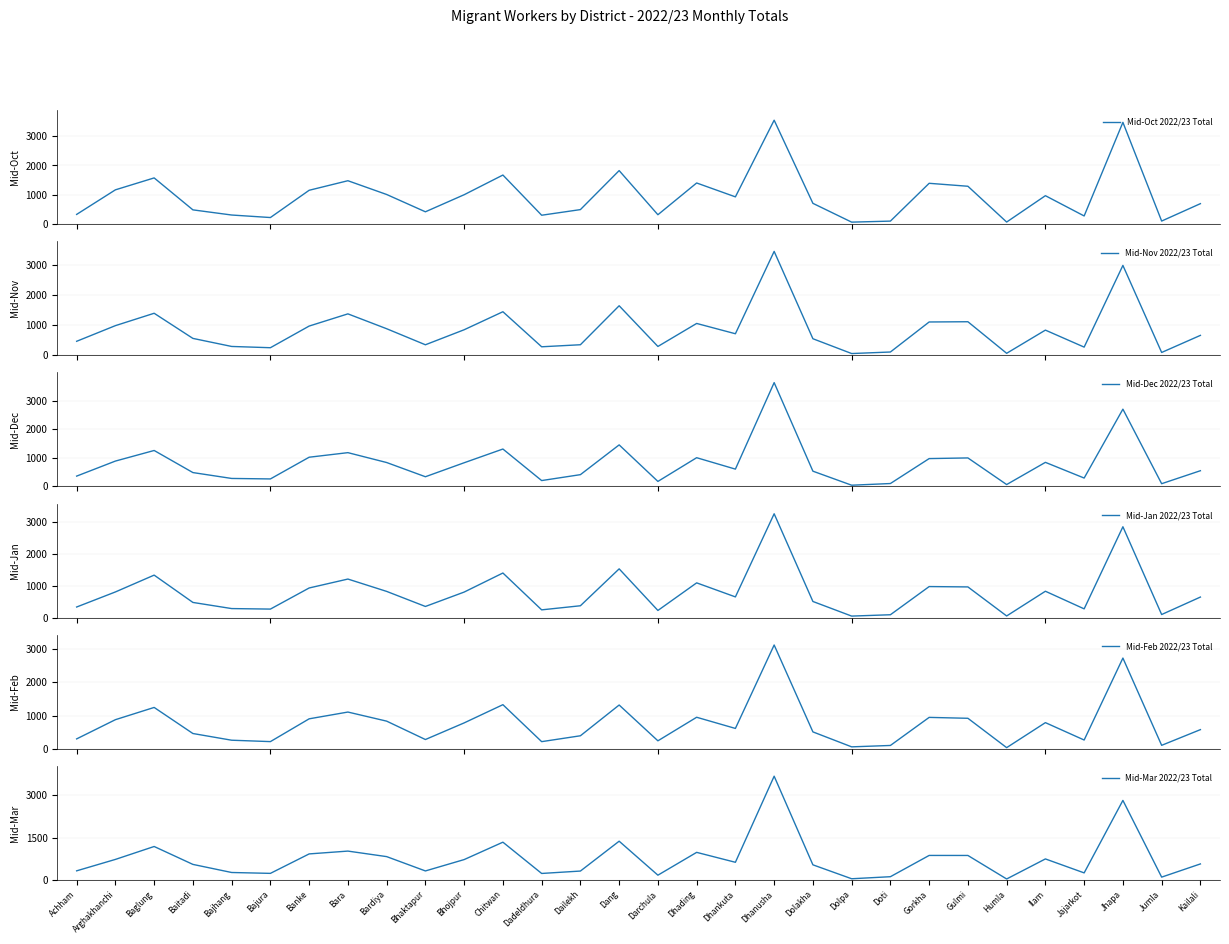

True or false: Mid-Oct 2022/23 Total has a value of 1826 at Dang.

True